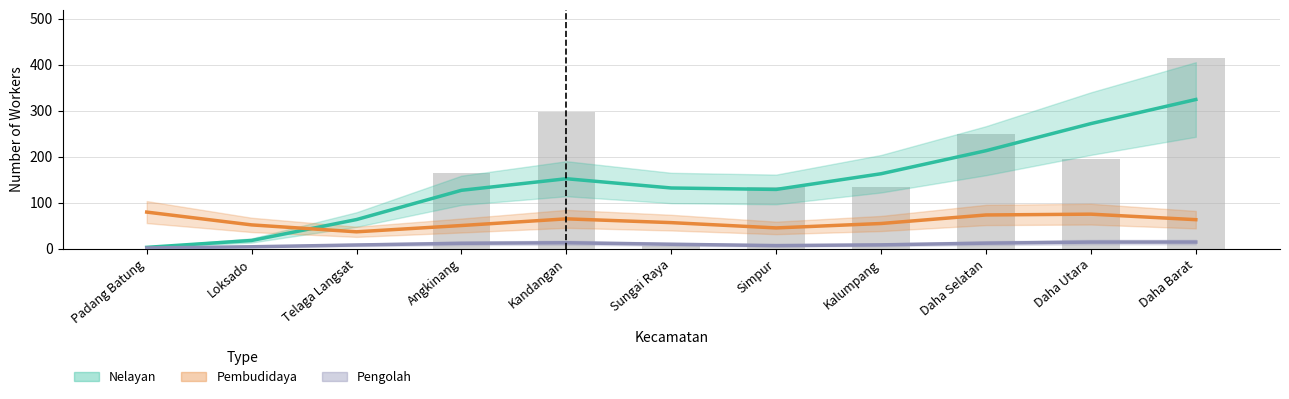

The Pengolah series shows 13.0 at Kandangan. True or false?

True